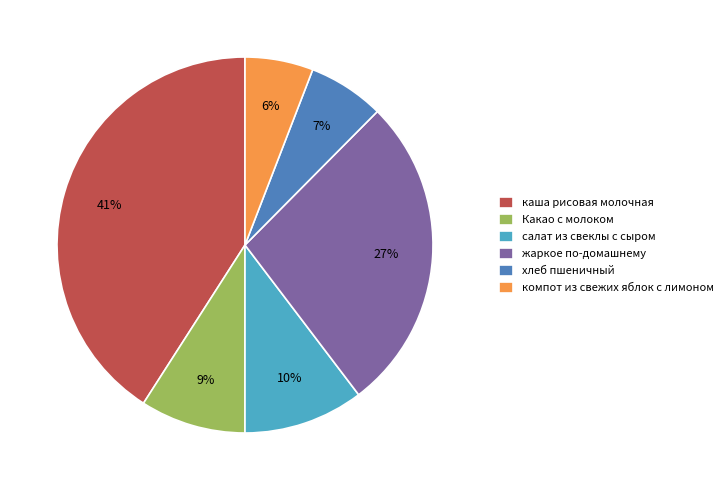

Is it true that Какао с молоком is 9% of the pie?

True